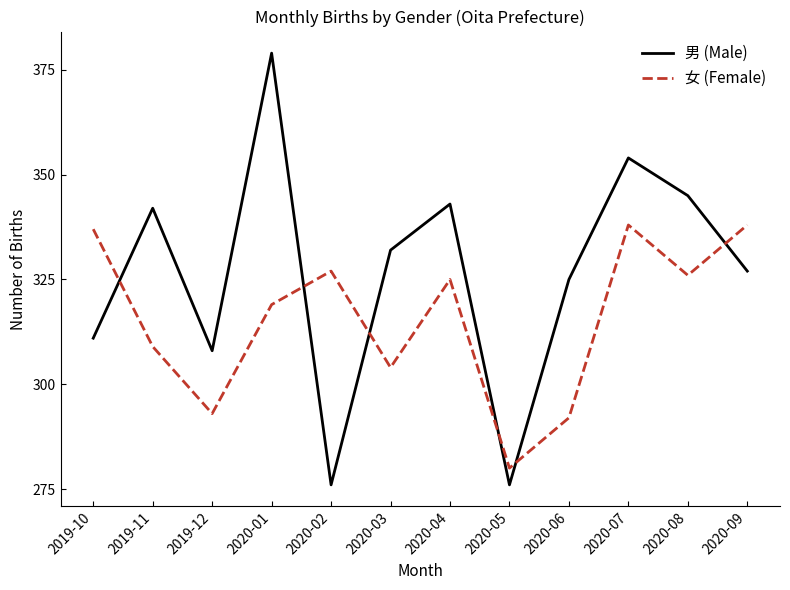

What value does the 女 (Female) series have at 2020-04, to the nearest 5?

325